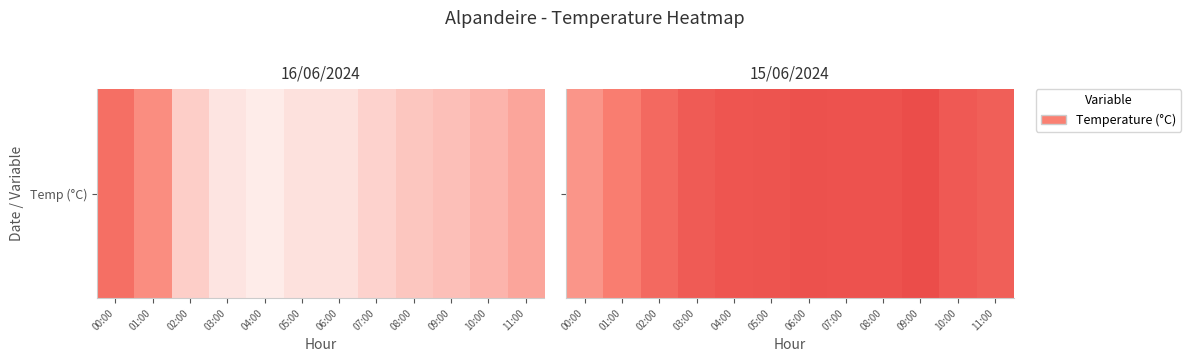

Which category has the highest value across all series?

09:00